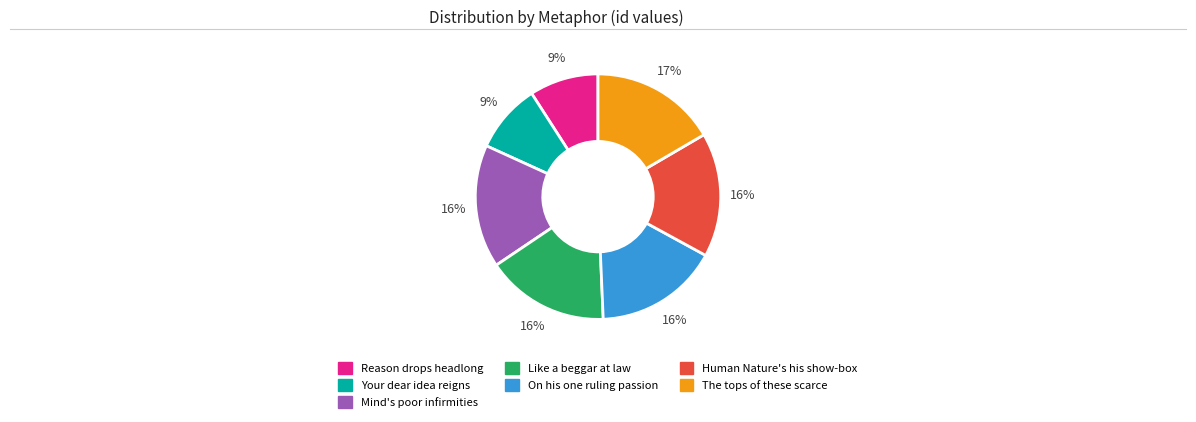

Is it true that On his one ruling passion is 16% of the pie?

True